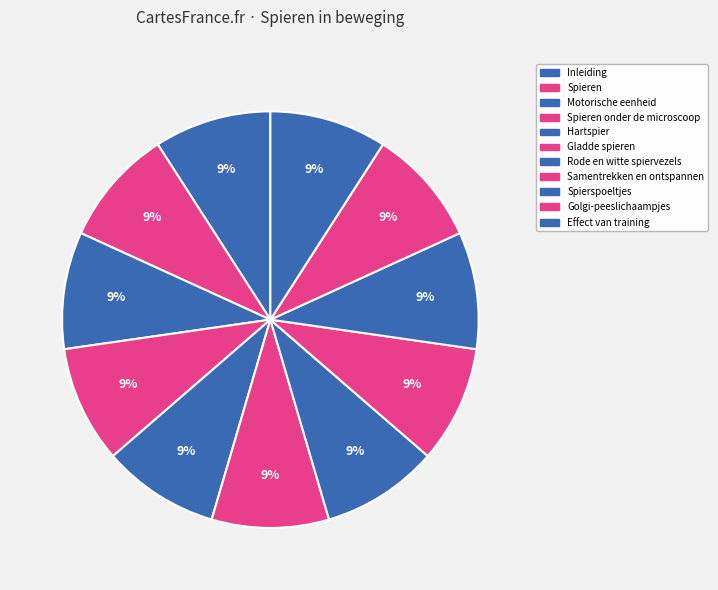

To the nearest percent, what is the average slice percentage?

9%